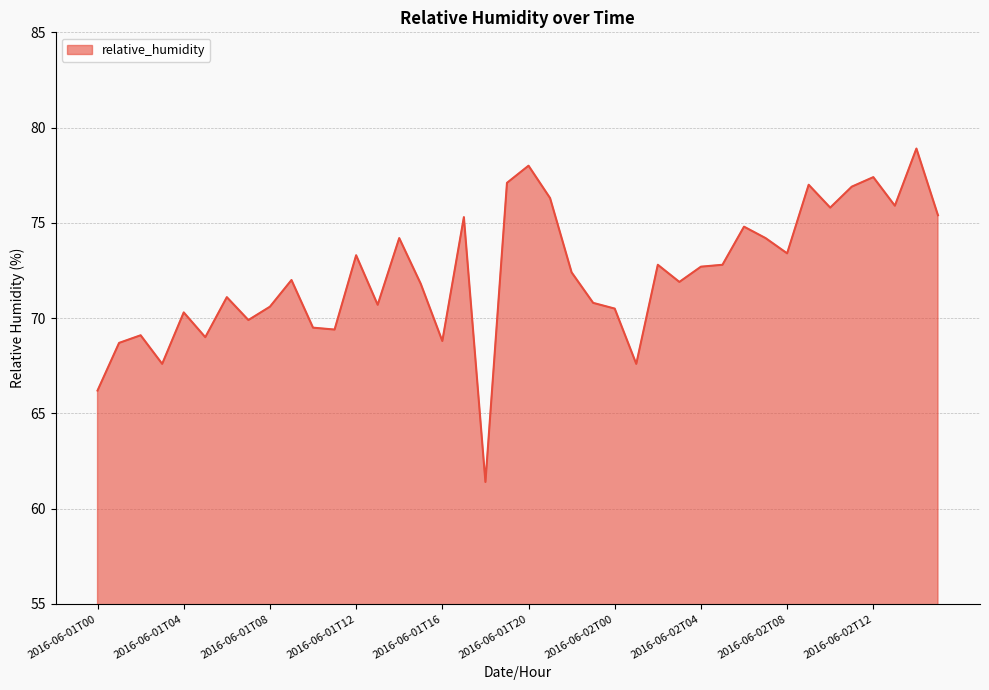

What is the difference between the maximum and minimum values?

17.5